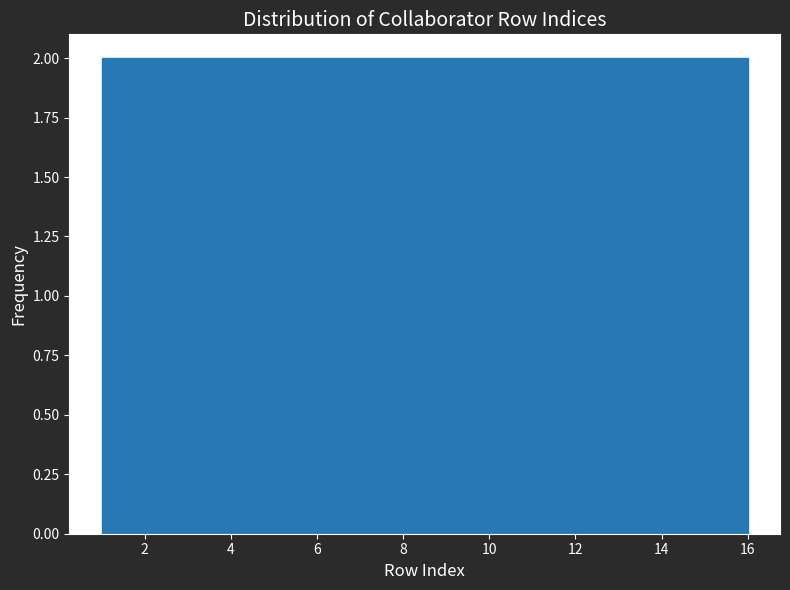

Reading left to right, list every bar in this chart as the range it spans on the x-axis followed by its height. Neither the bar edges nor the heights are printed on the chart, so give them approximately, as read against the axes.

1.0 to 2.8: 2
2.8 to 4.8: 2
4.8 to 6.6: 2
6.6 to 8.6: 2
8.6 to 10.4: 2
10.4 to 12.2: 2
12.2 to 14.2: 2
14.2 to 16.0: 2